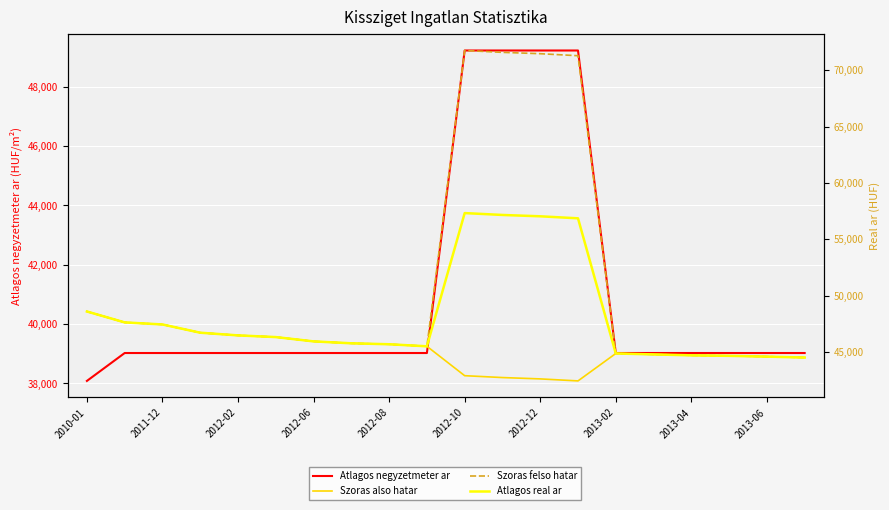

The value of Atlagos negyzetmeter ar at 17 is 39024. True or false?

True